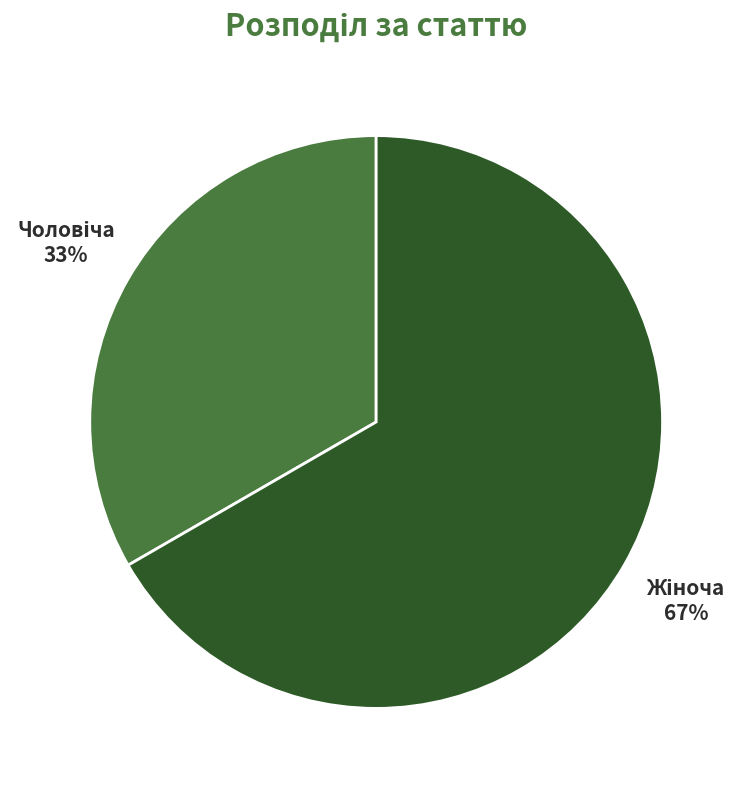

How many segments does this pie chart have?

2